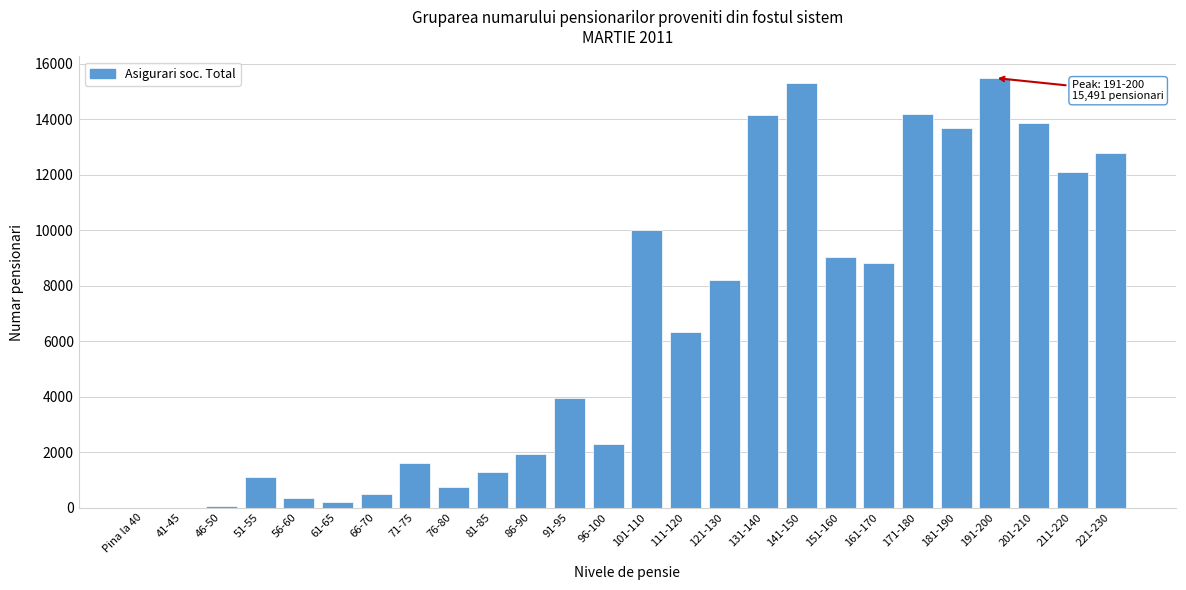

What is the maximum value shown in the chart?

15491